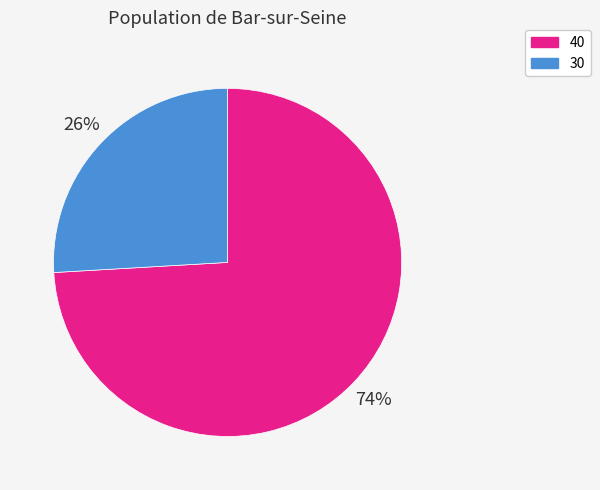

What percentage is the 30 slice, to the nearest percent?

26%